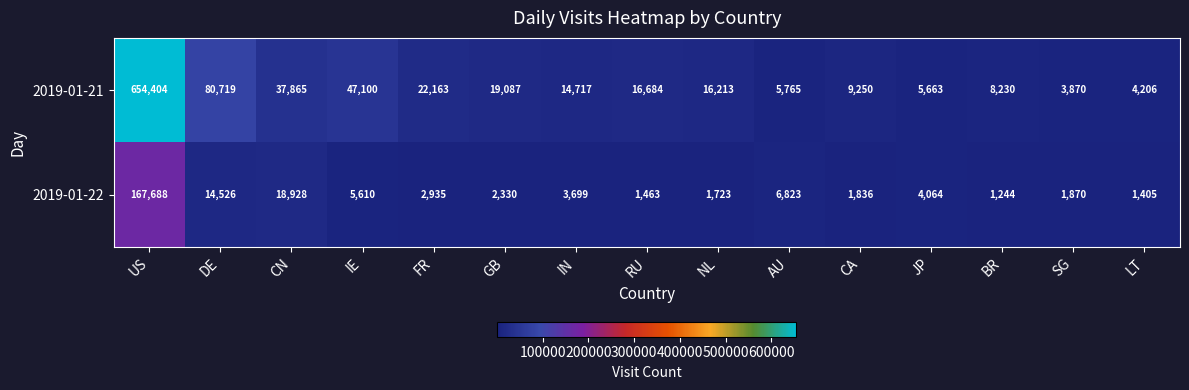

Count the number of data series in this chart.

2